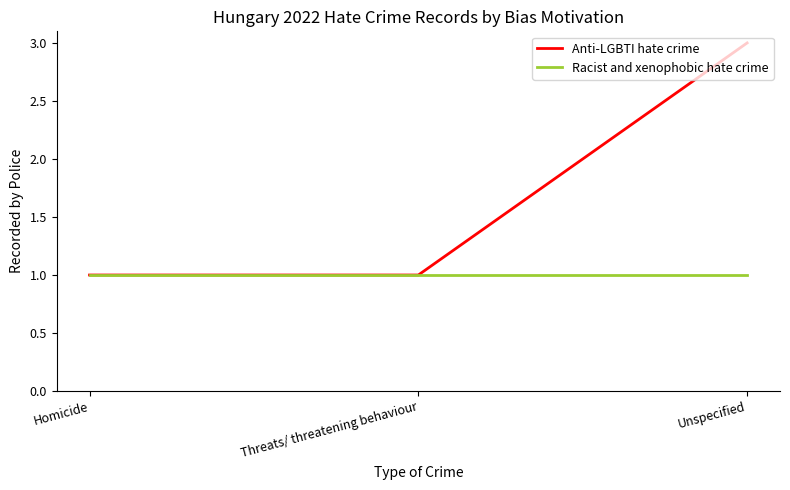

Between Homicide and Unspecified, which series saw the biggest shift?

Anti-LGBTI hate crime